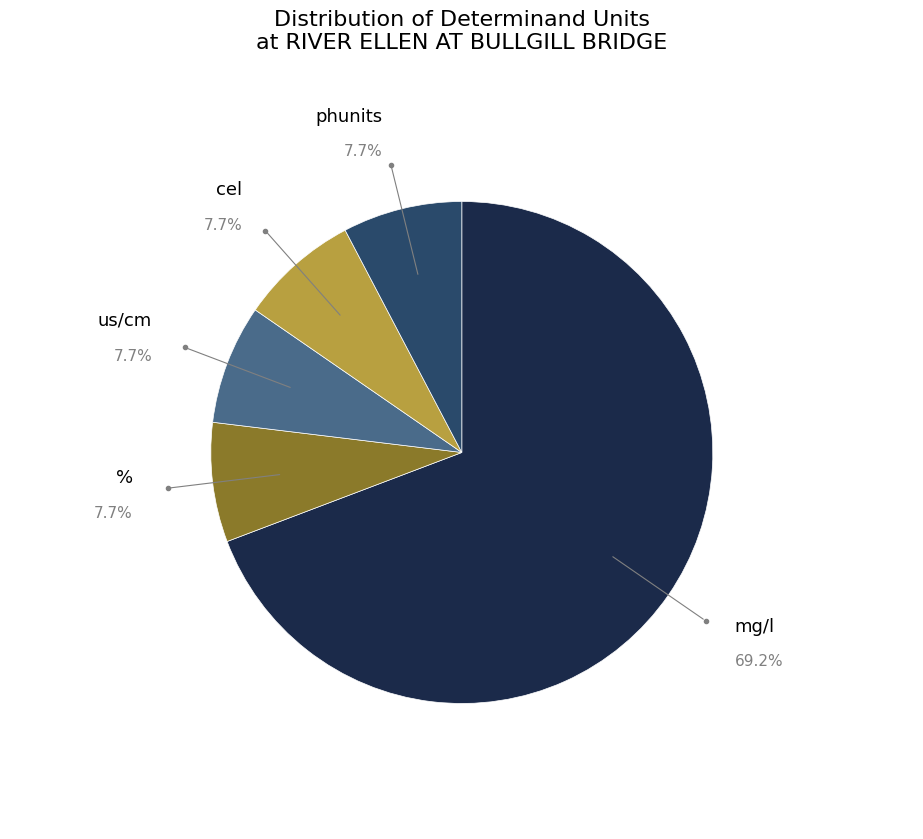

What is the majority slice?

mg/l